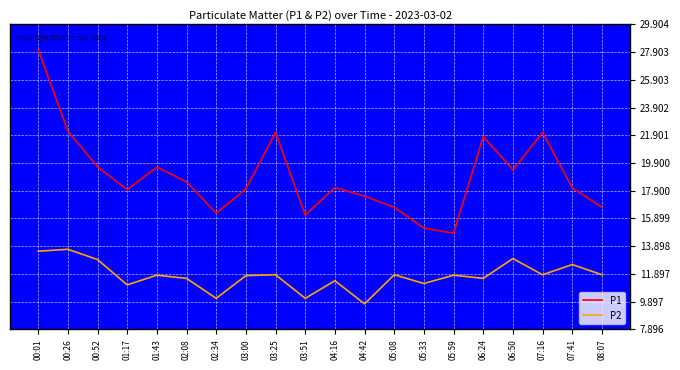

What is the minimum value for P1?

14.8